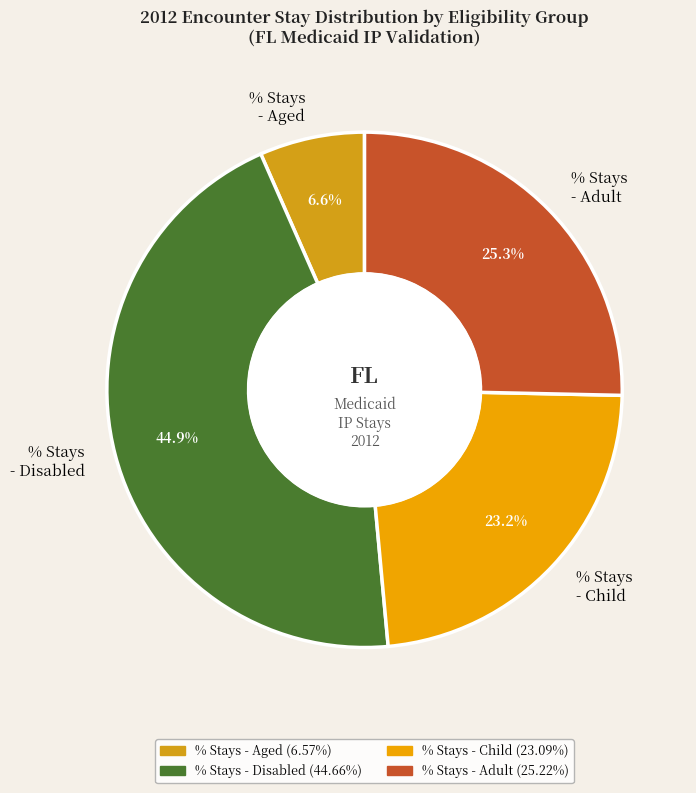

What is the smallest slice in the pie chart?

% Stays - Aged